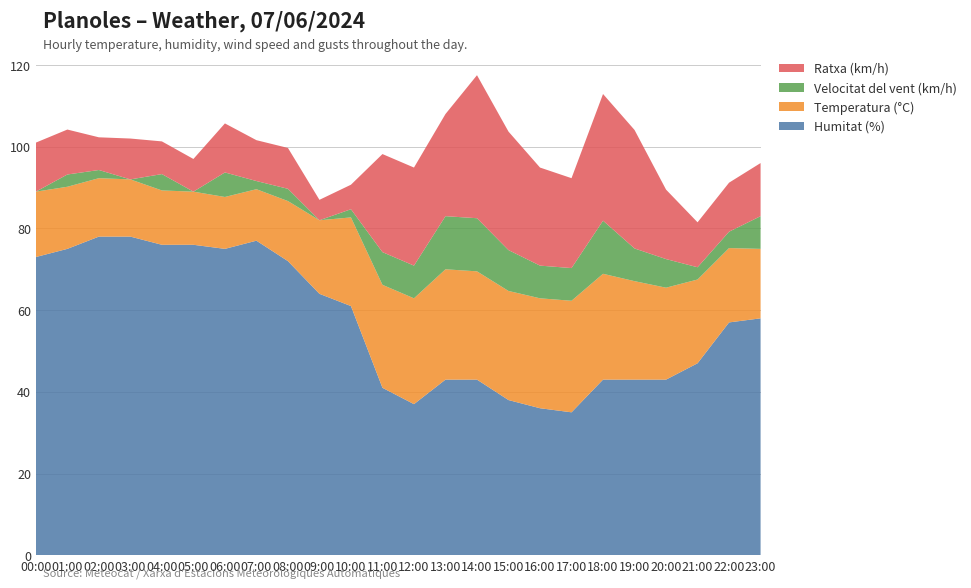

Reading right to left, transcribe all the data shown in this chart.

Humitat (%): 58.0	57.0	47.0	43.0	43.0	43.0	35.0	36.0	38.0	43.0	43.0	37.0	41.0	61.0	64.0	72.0	77.0	75.0	76.0	76.0	78.0	78.0	75.0	73.0
Temperatura (°C): 17.0	18.2	20.5	22.5	24.1	25.9	27.3	26.9	26.7	26.5	27.0	25.9	25.2	21.7	18.0	14.7	12.6	12.7	13.0	13.3	14.0	14.3	15.2	16.0
Velocitat del vent (km/h): 8.0	4.0	3.0	7.0	8.0	13.0	8.0	8.0	10.0	13.0	13.0	8.0	8.0	2.0	0.0	3.0	2.0	6.0	0.0	4.0	0.0	2.0	3.0	0.0
Ratxa (km/h): 13.0	12.0	11.0	17.0	29.0	31.0	22.0	24.0	29.0	35.0	25.0	24.0	24.0	6.0	5.0	10.0	10.0	12.0	8.0	8.0	10.0	8.0	11.0	12.0